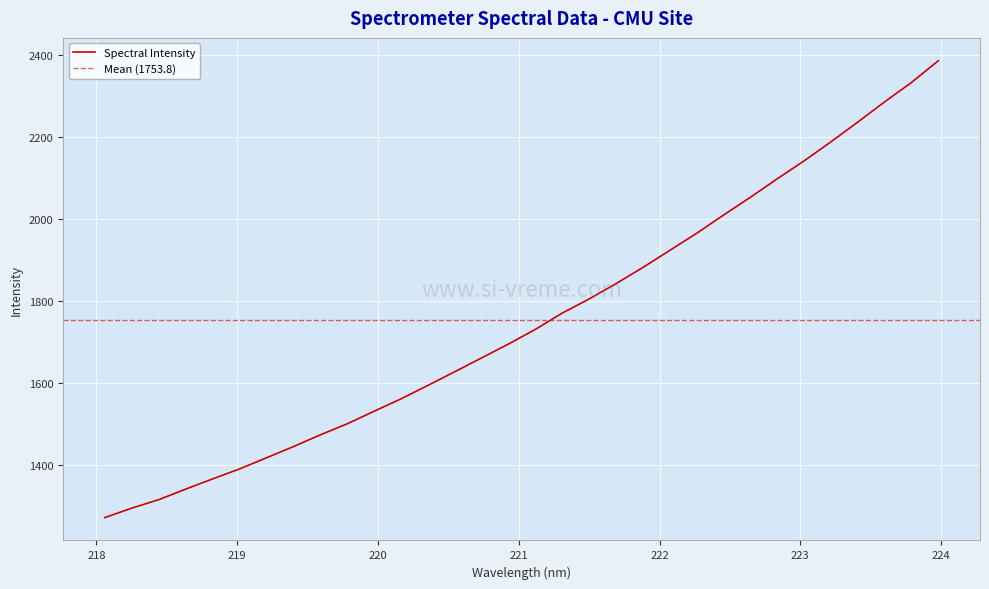

What is the change in value from 220.7354 to 222.263?

+304.2